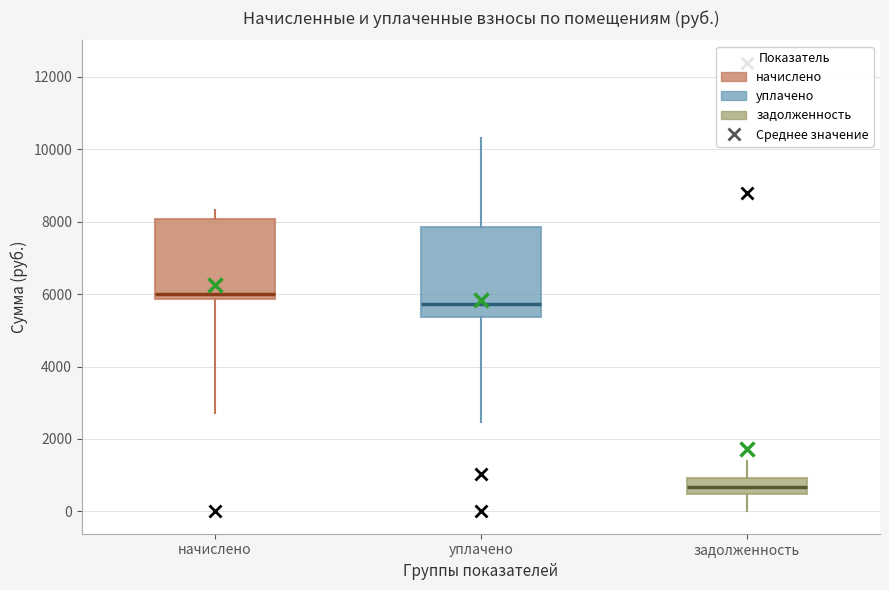

Reading left to right, transcribe this box plot: for each box, give where its median line is, the range the box spans, and where its two whiskers end, as read against the y-axis. The values are not printed on the chart, so give them approximately, as read against the axis.

начислено: median 6000, box 5800 to 8000, whiskers 2800 to 8400
уплачено: median 5800, box 5400 to 7800, whiskers 2400 to 10400
задолженность: median 600, box 400 to 1000, whiskers 0 to 1400